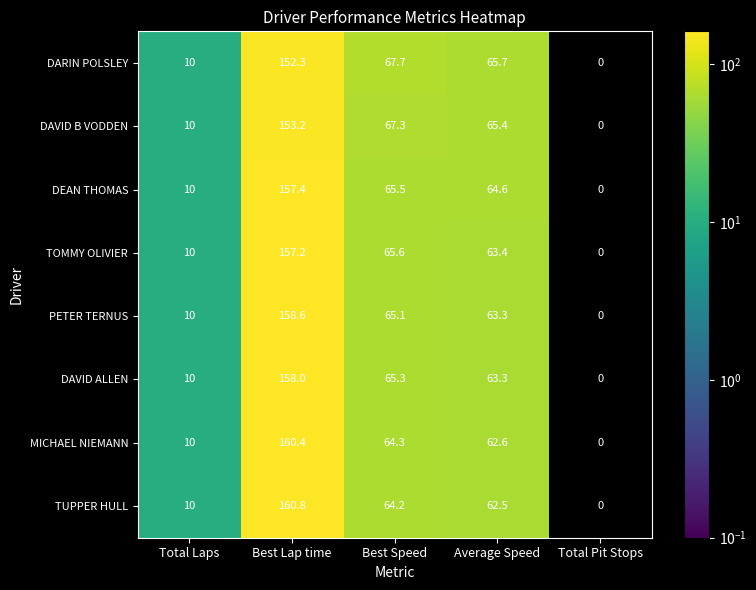

Where does the DARIN POLSLEY series first go above 65?

Best Lap time